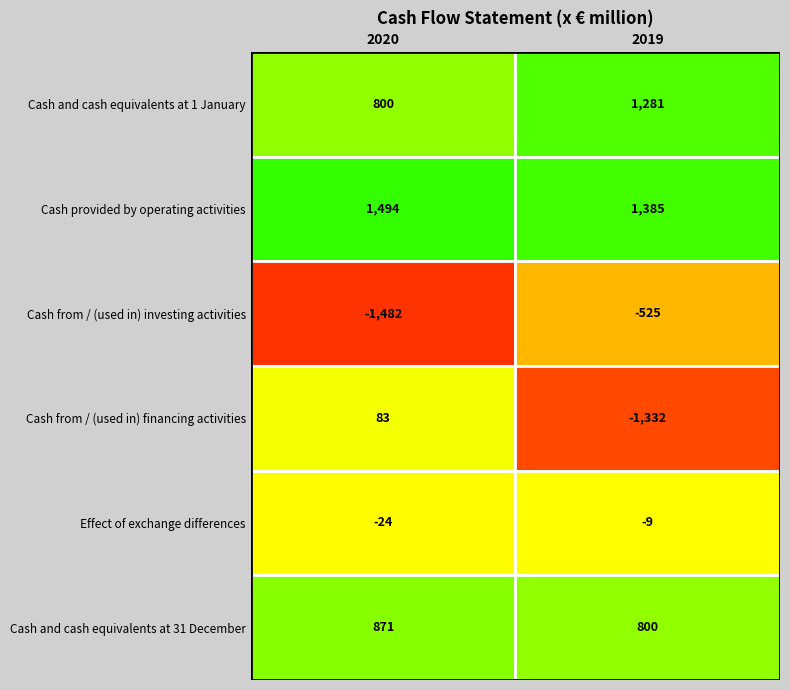

What is the difference between the maximum and minimum values in the Cash from / (used in) financing activities series?

1415